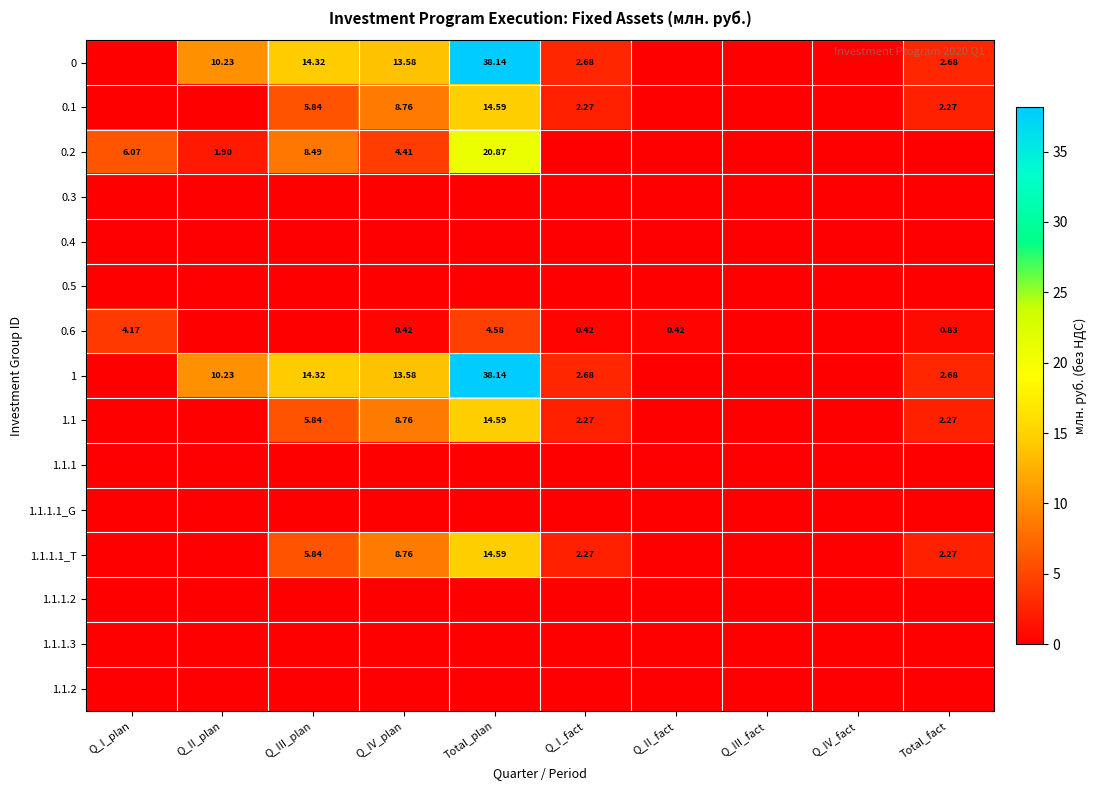

What is the maximum value shown in the chart?

38.1